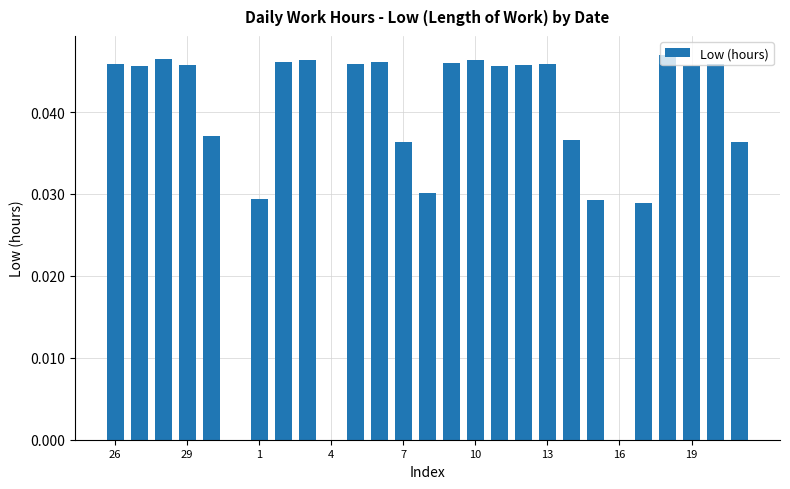

What is the sum of all values?

1.0